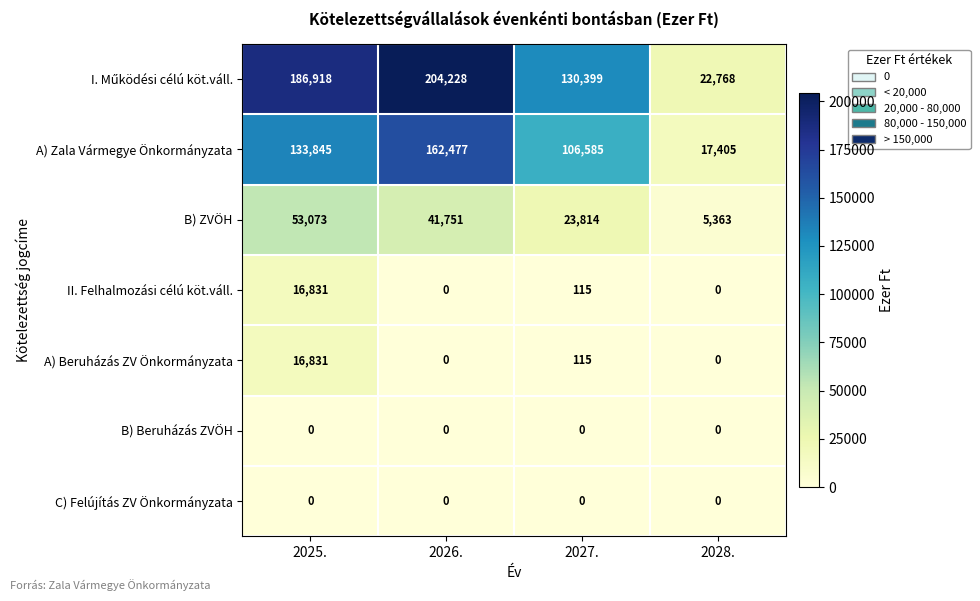

What is the spread (max minus min) of values at 2028.?

22768